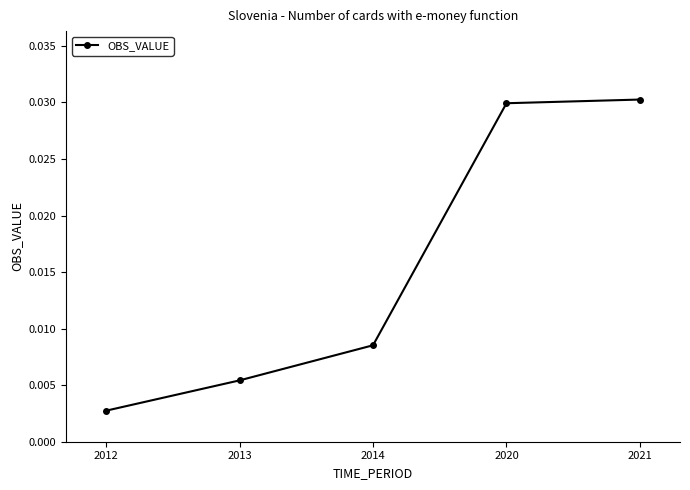

Where is the data nearest to the value 0?

2012